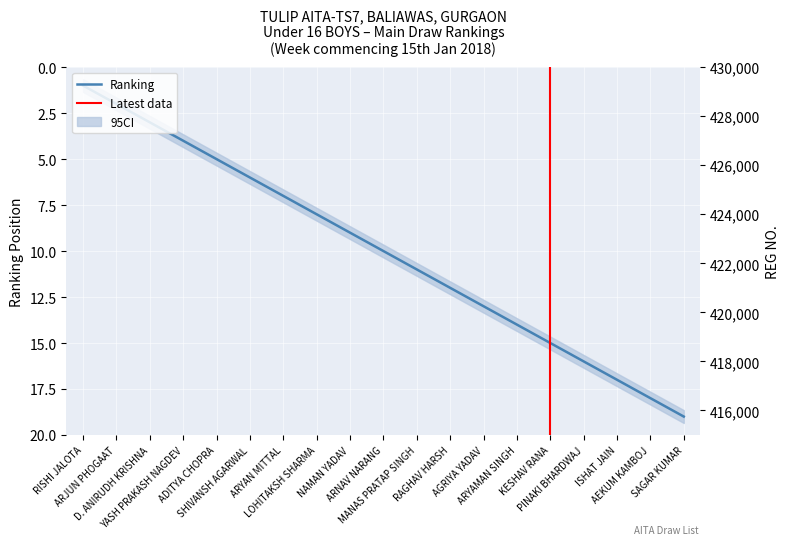

What is the label of the 7th point from the right?

AGRIYA YADAV